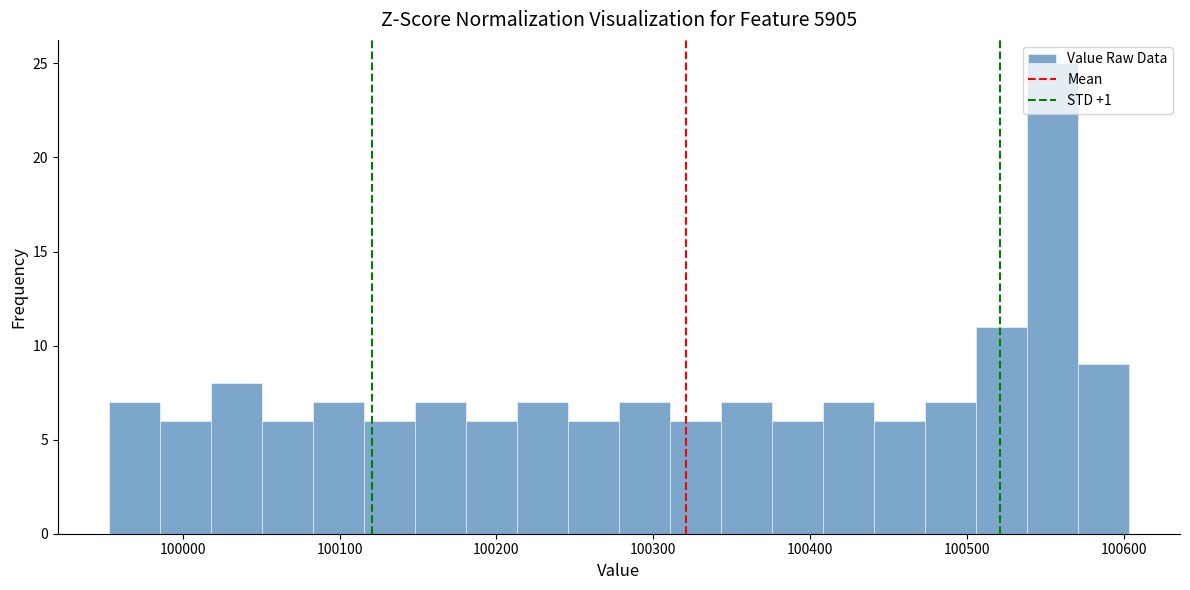

Around what value on the x-axis is the tallest bar? Give the approximate position of its centre, as read against the axis.

100550